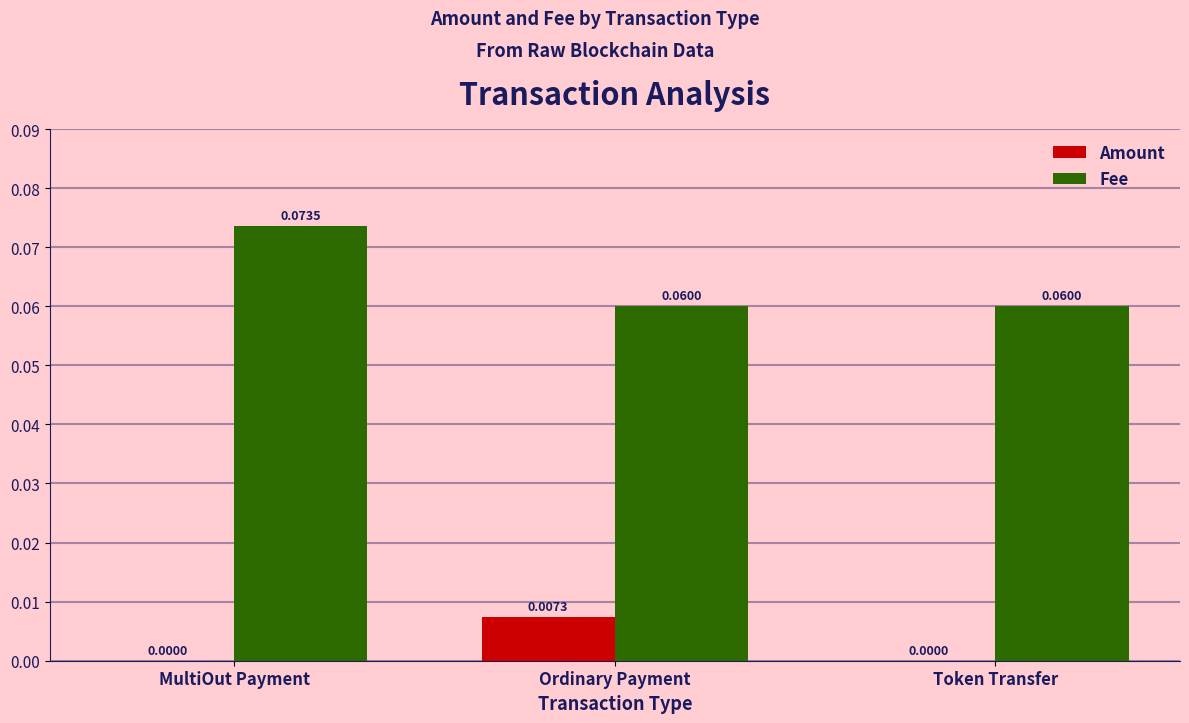

How many series are shown in this chart?

2